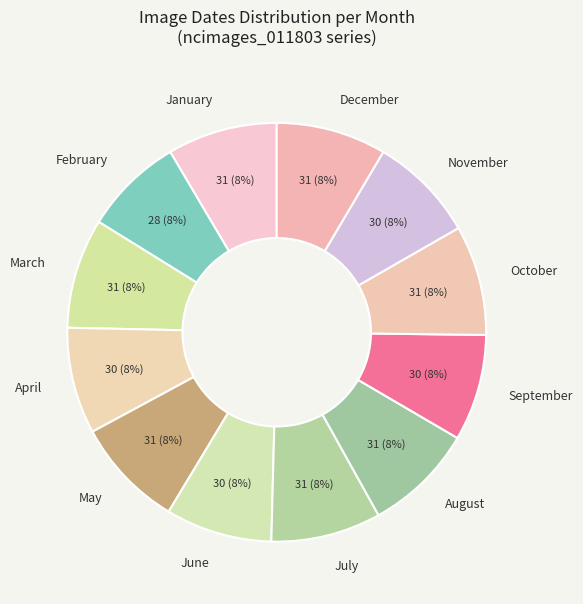

Does any single category account for the majority?

No